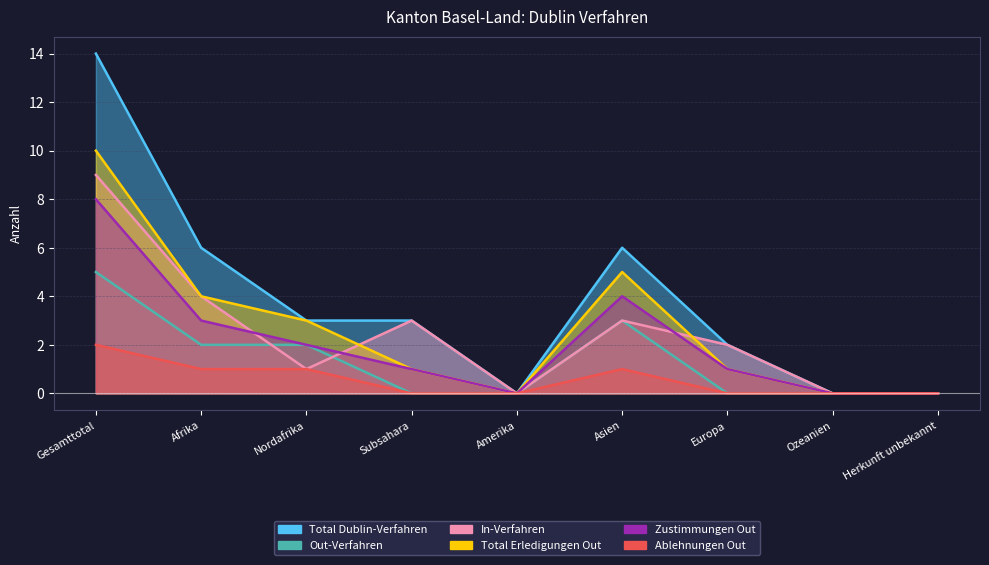

What is the average value of the Ablehnungen Out series?

1